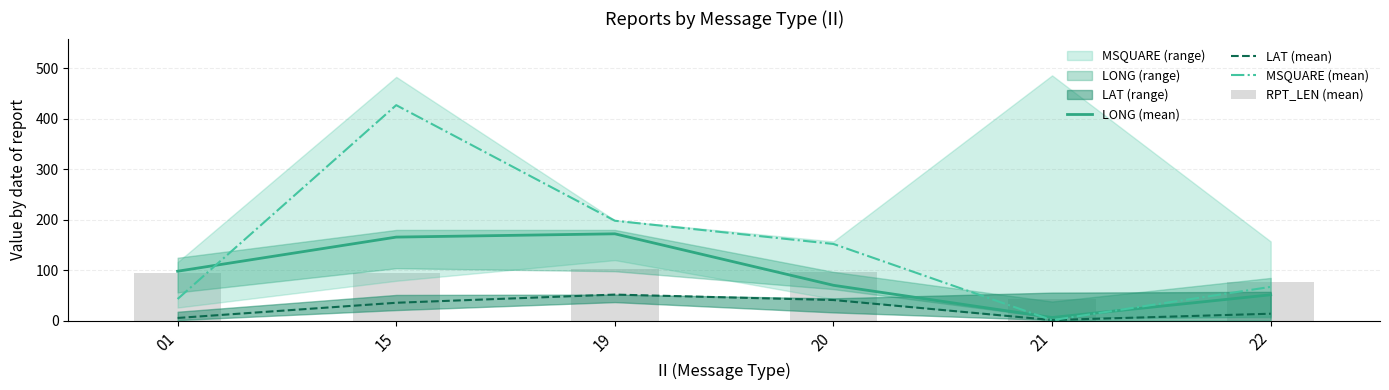

Which series has the largest range (max minus min)?

MSQUARE (mean)